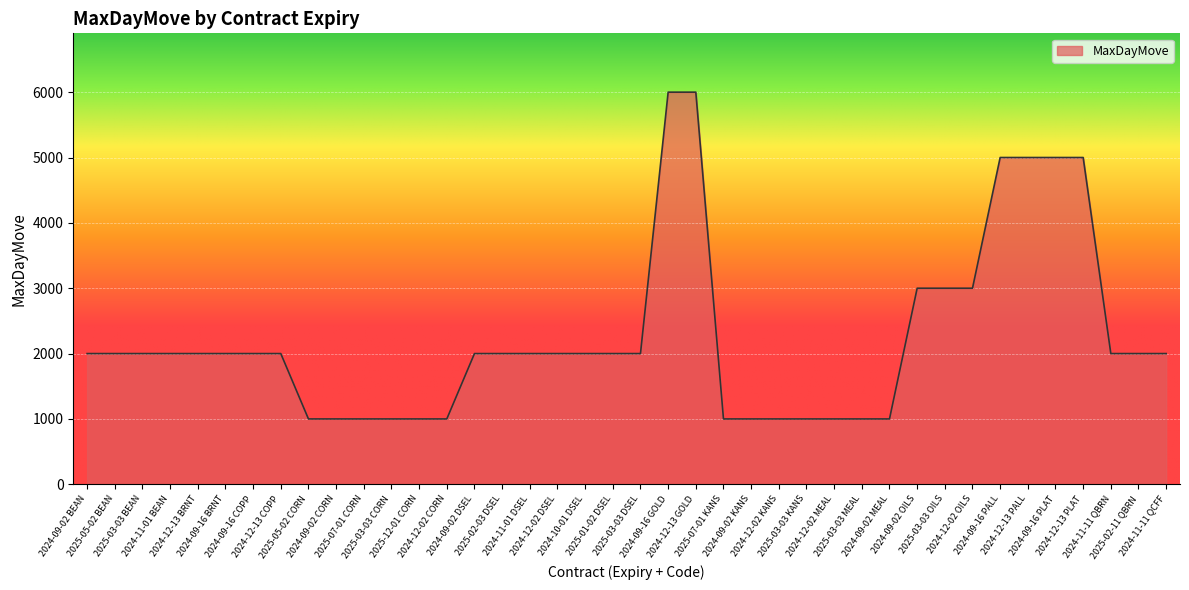

Is it true that the value at 2024-09-02 MEAL is 294?

False